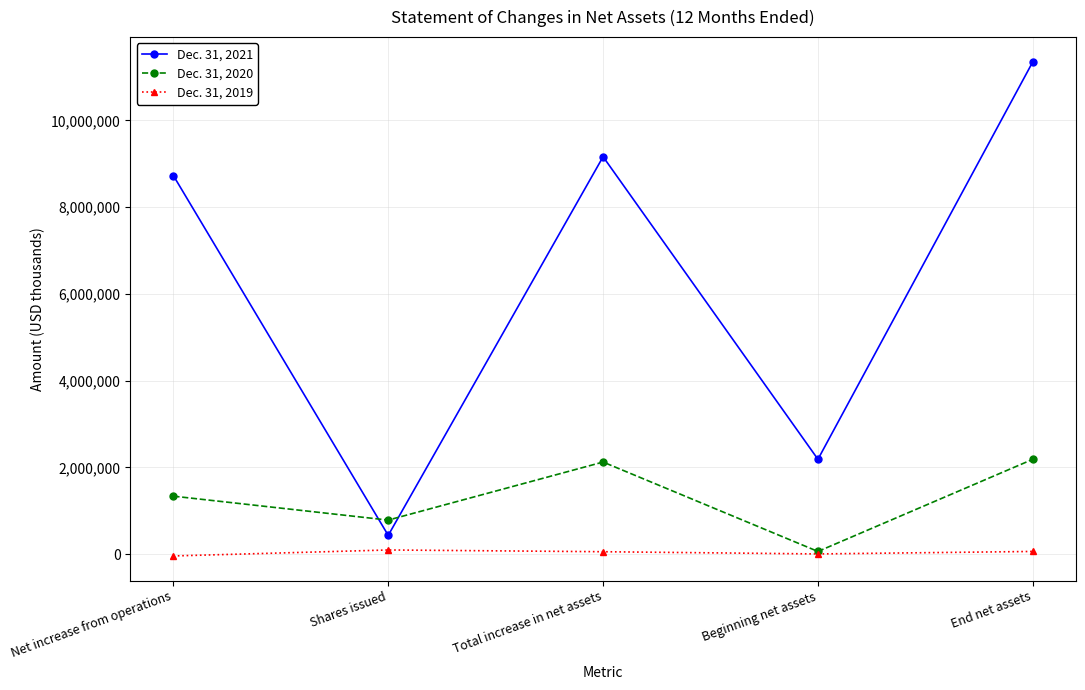

True or false: Dec. 31, 2021 and Dec. 31, 2019 cross at least once.

False